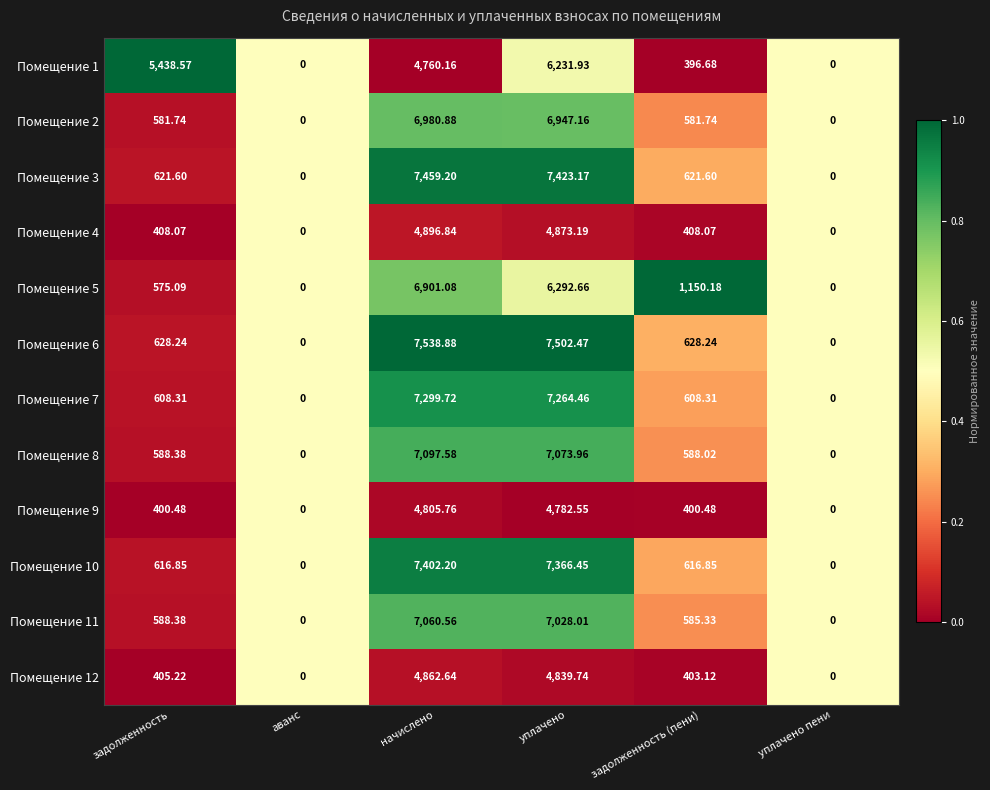

Which category has the highest value in the Помещение 4 series?

начислено